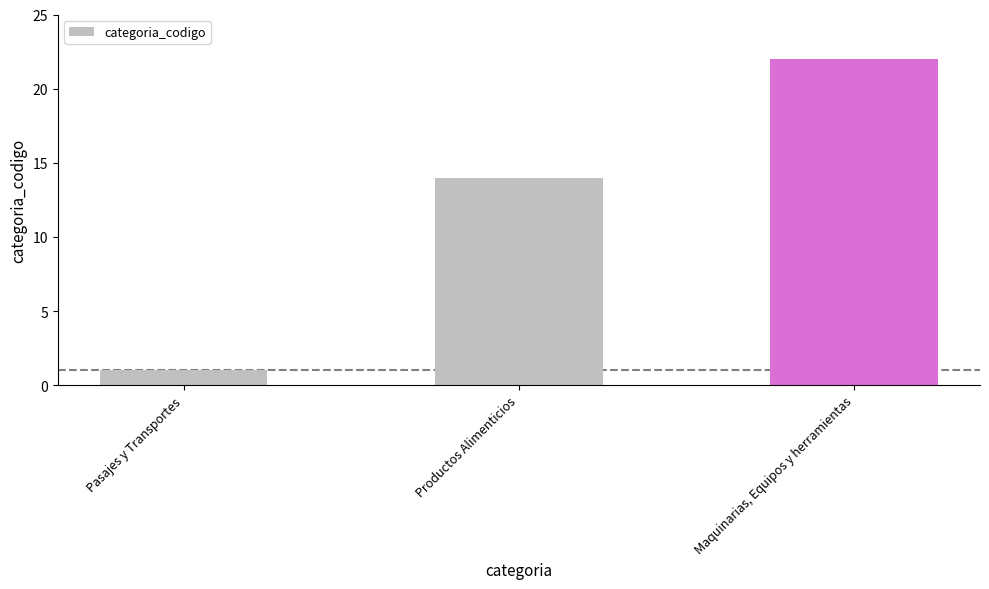

The value at Pasajes y Transportes is 0. True or false?

False